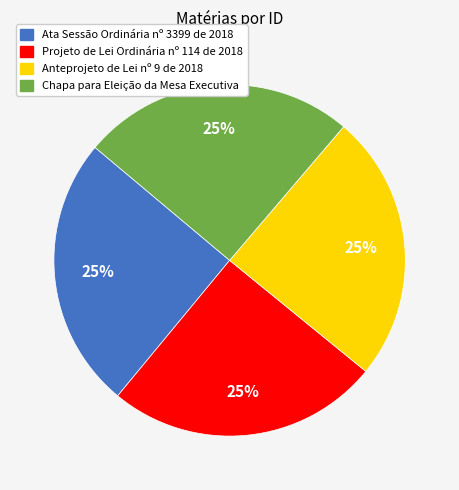

To the nearest percent, what portion does Ata Sessão Ordinária nº 3399 de 2018 represent?

25%